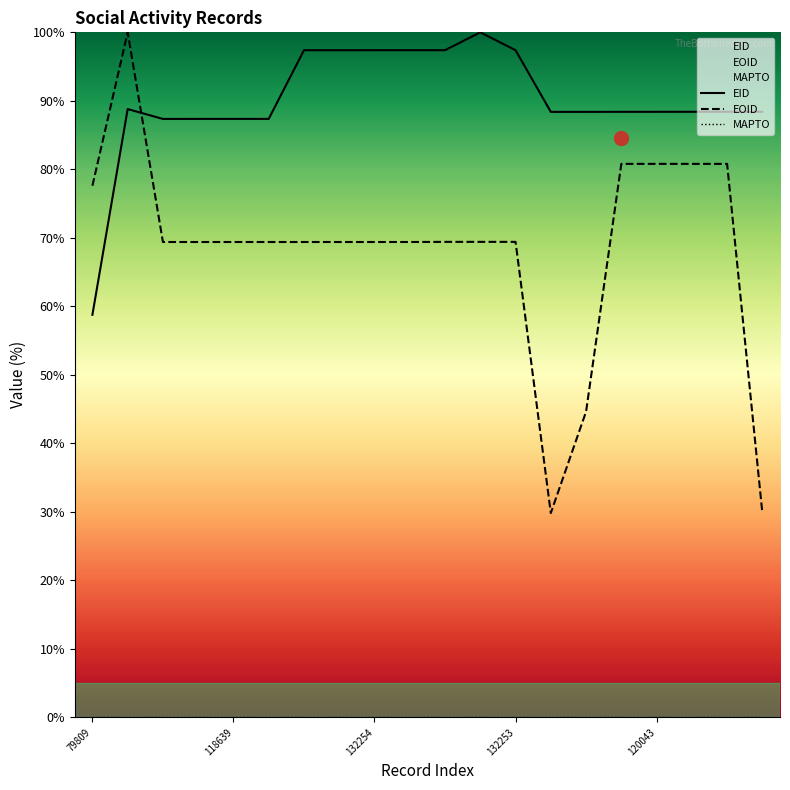

How many lines are shown in the chart?

3